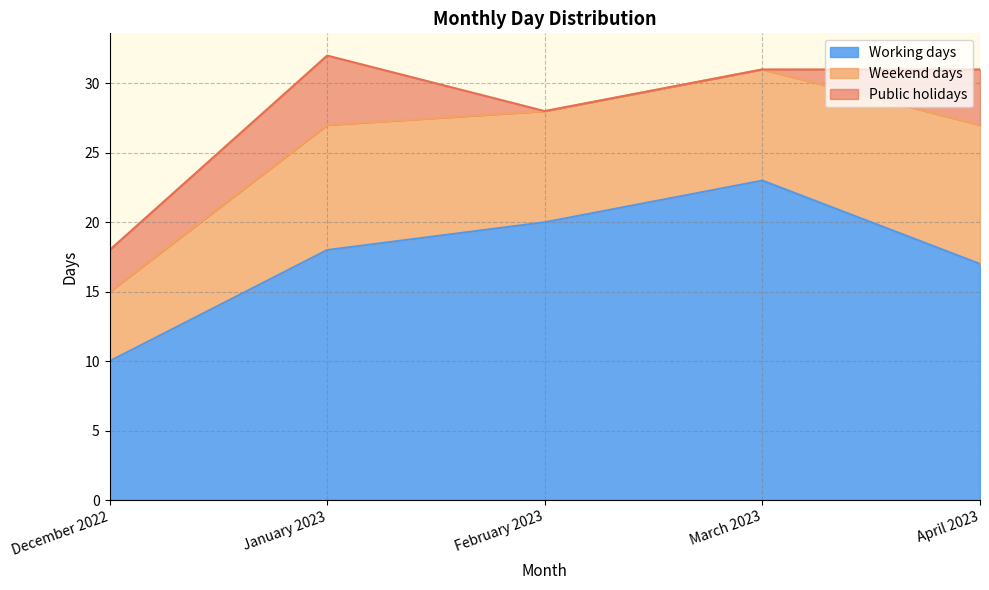

What is the difference between the highest and lowest values at April 2023?

13